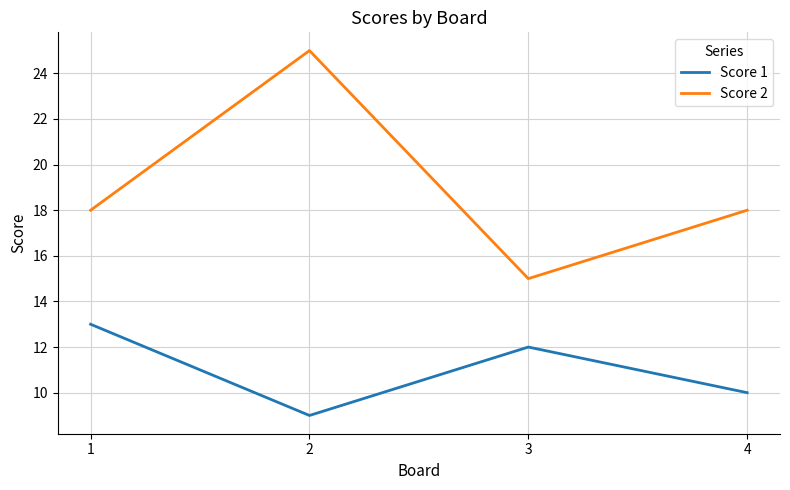

Which series has the largest total across all categories?

Score 2